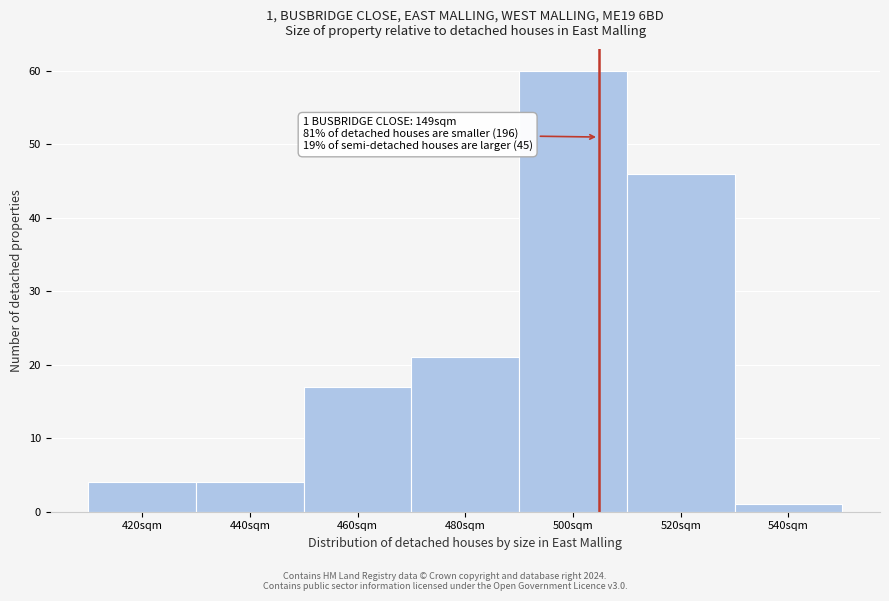

Reading left to right, what are all the values shown in this chart?

4	4	17	21	60	46	1